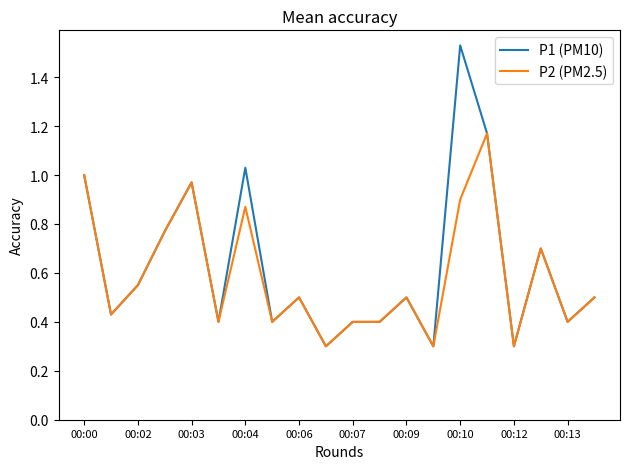

What is the minimum value shown in the chart?

0.3